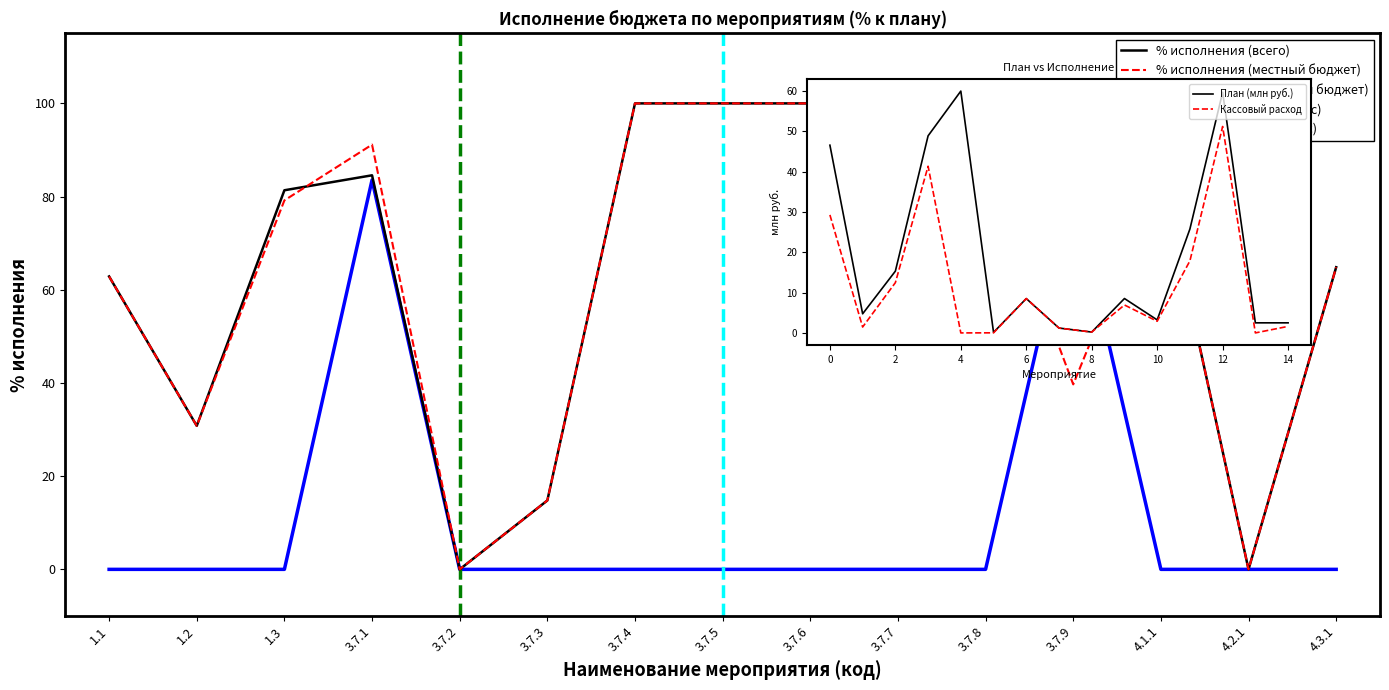

Count the number of categories in the chart.

15